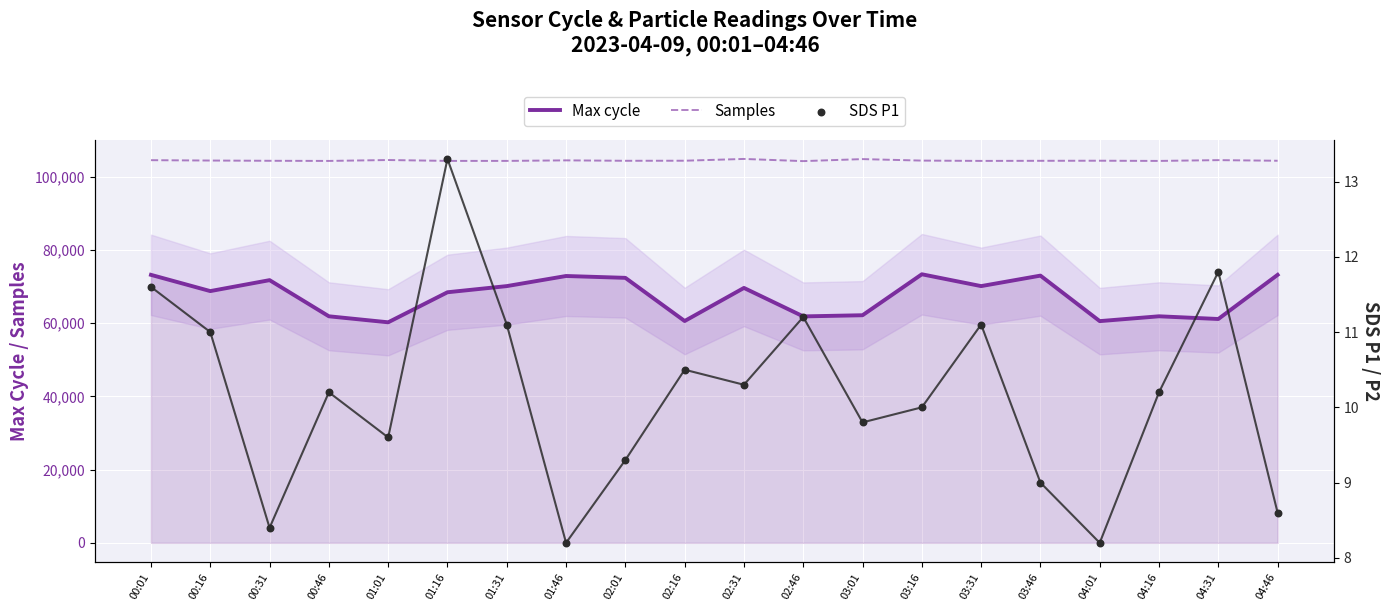

What are all the series names shown in the legend?

Max cycle, Samples, SDS P1